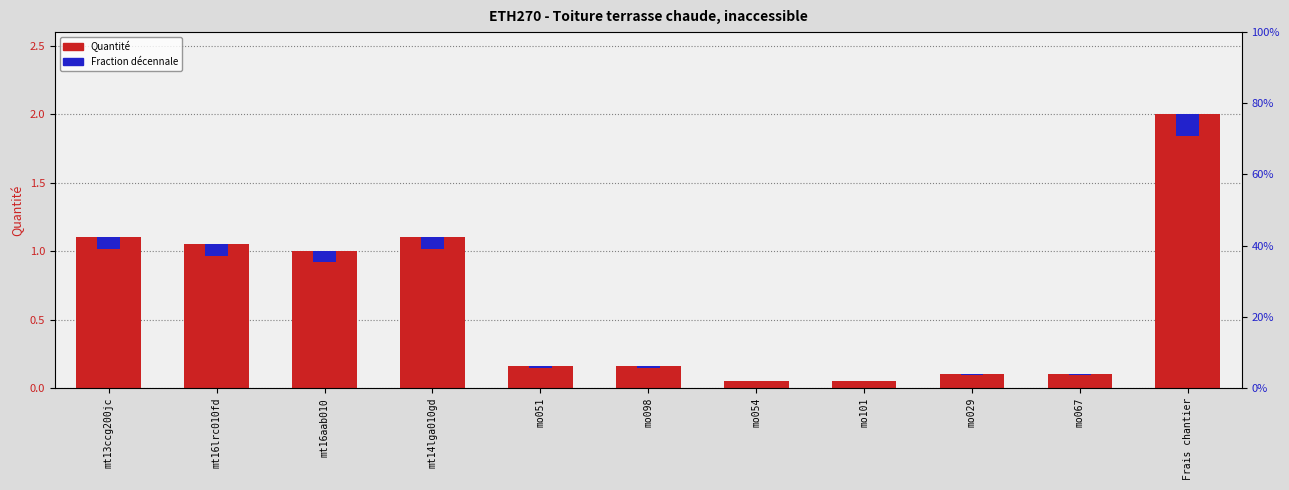

Which series has the widest spread of values?

Quantité